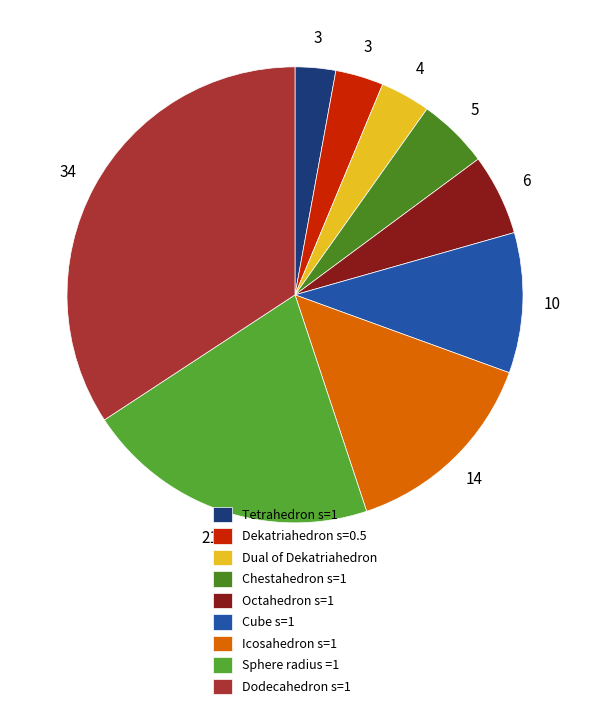

How many slices are in this pie chart?

9